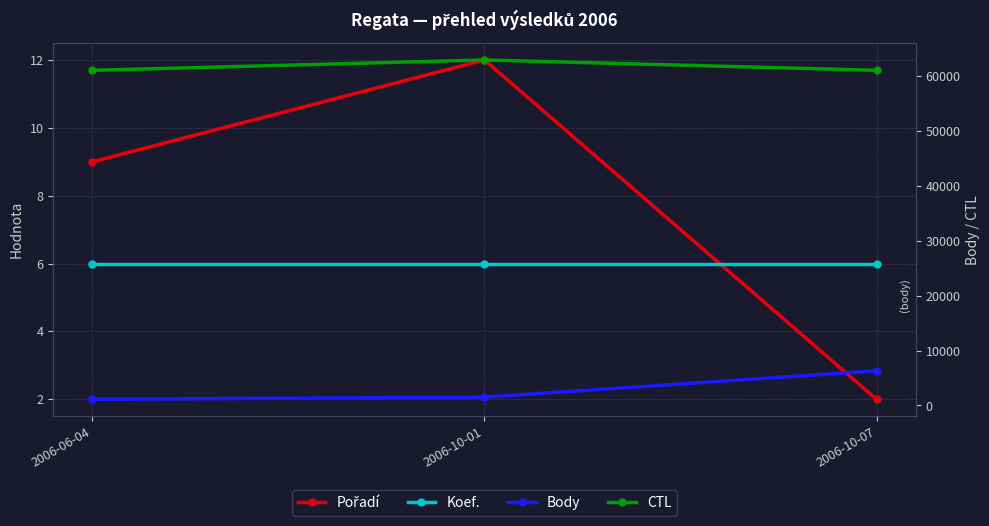

How many lines are shown in the chart?

4